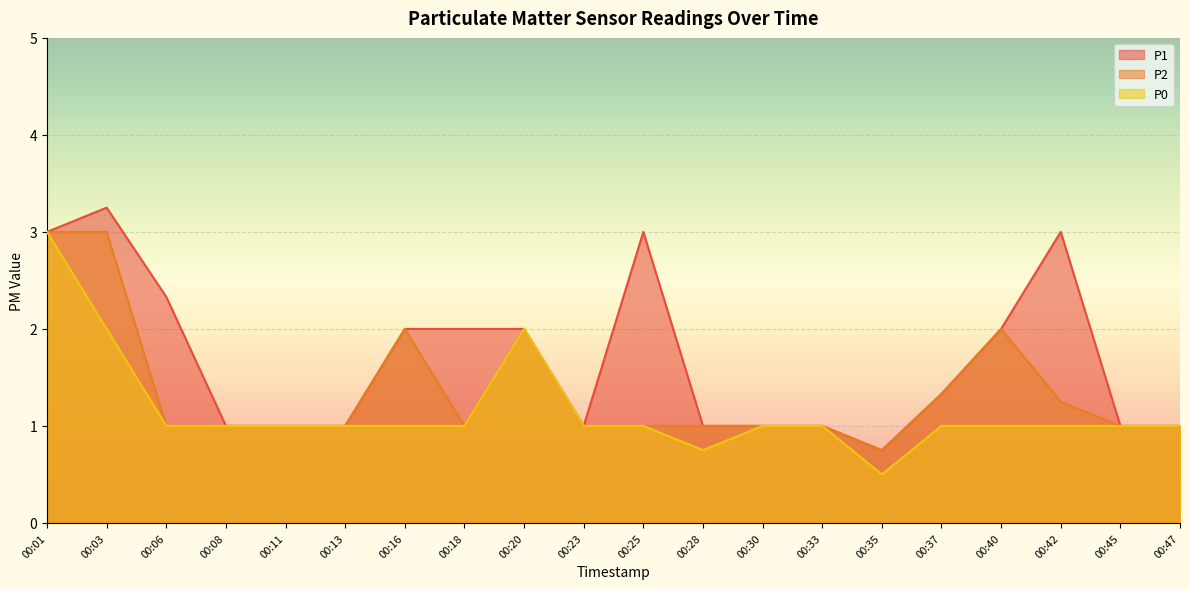

At which label does P2 reach its peak?

00:01